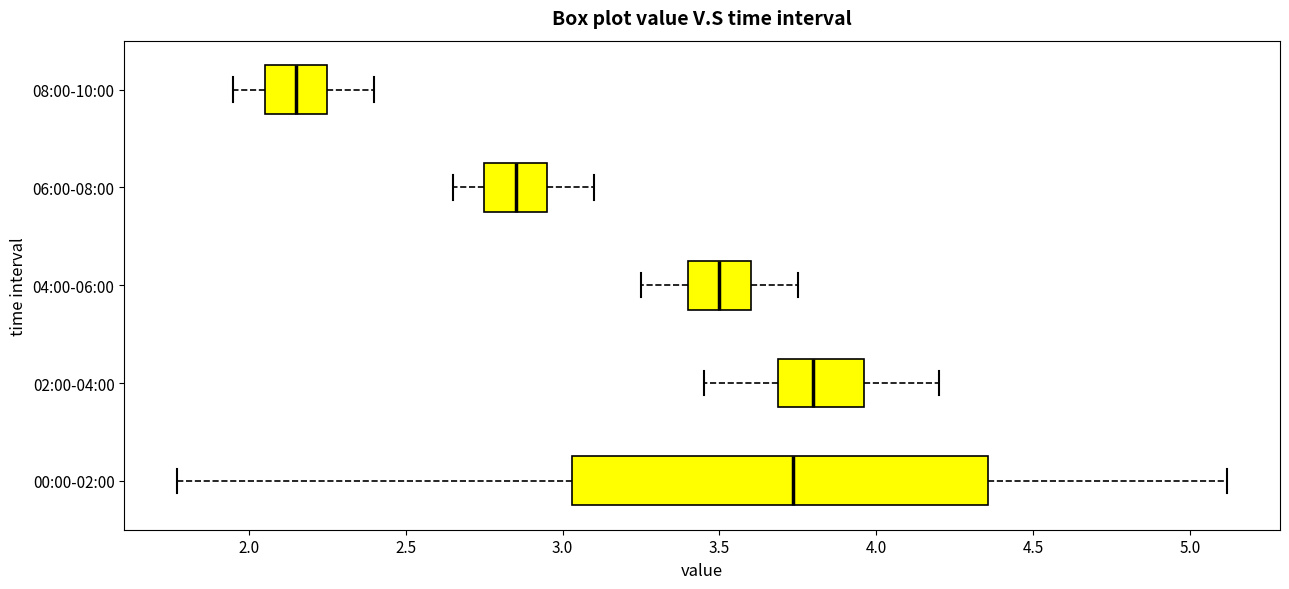

Which box is the widest, from its left edge to its right edge?

00:00-02:00